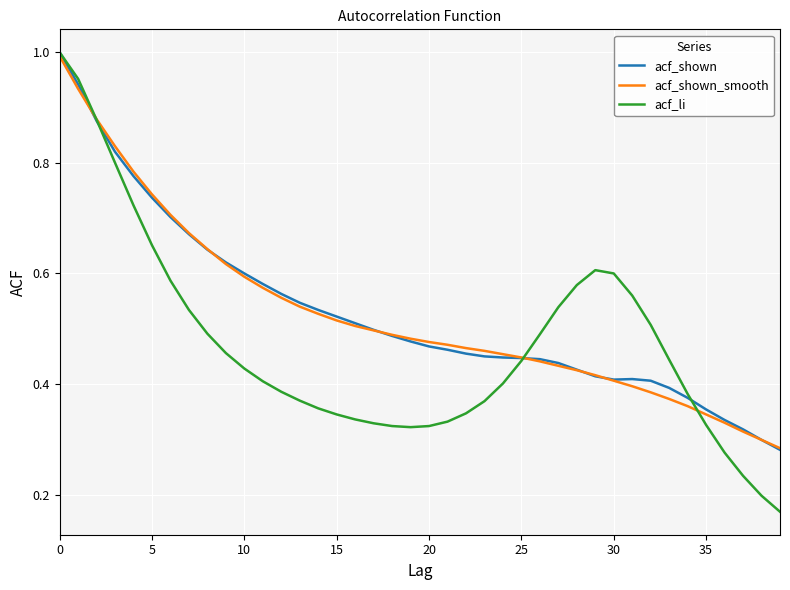

Which series has the widest spread of values?

acf_li